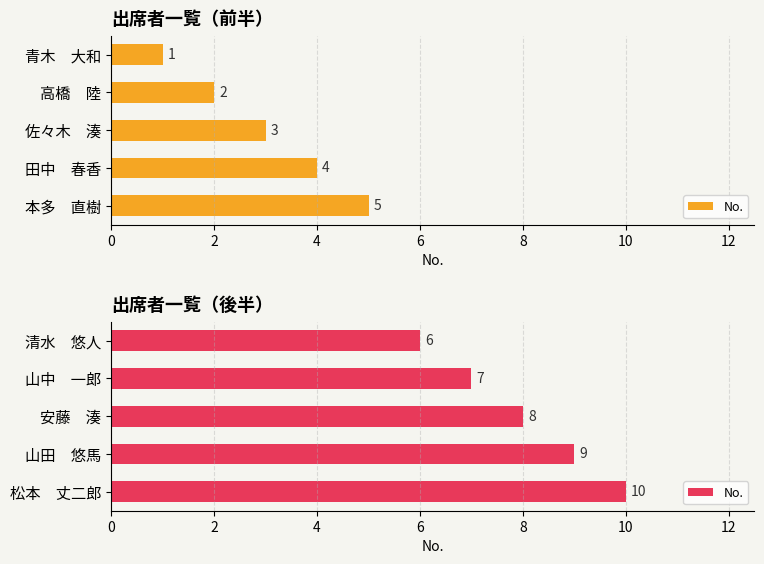

What is the maximum value shown in the chart?

10